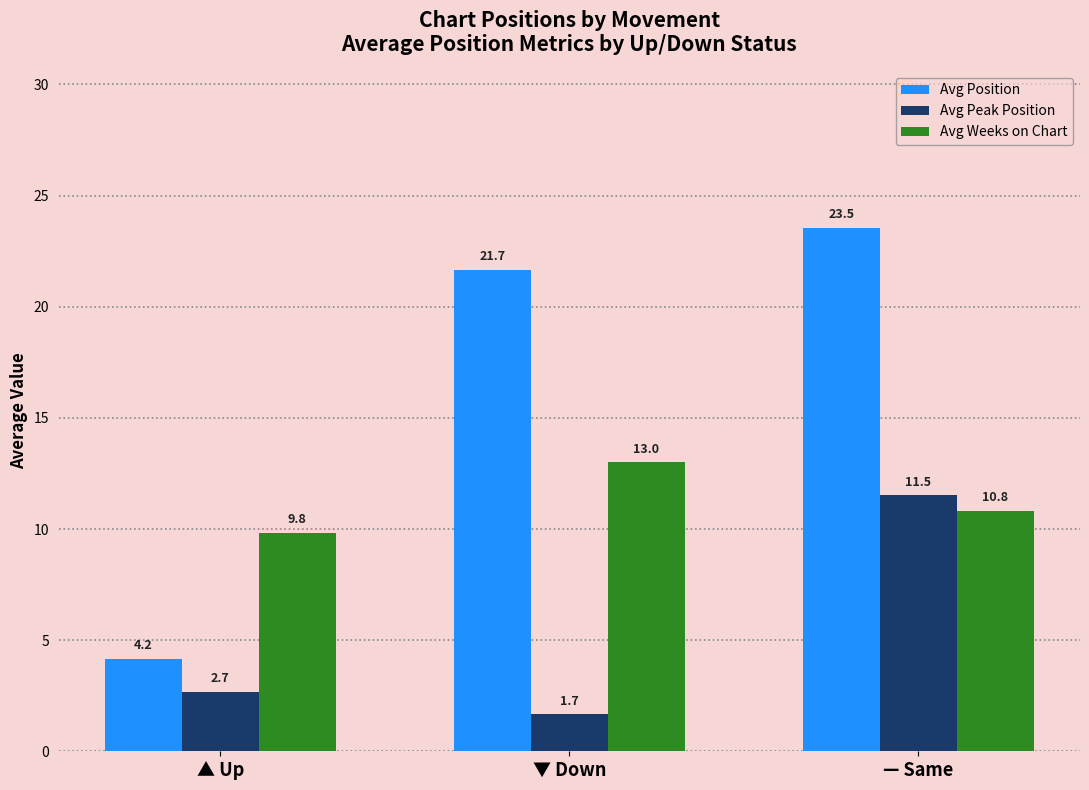

Which series has the largest total across all categories?

Avg Position